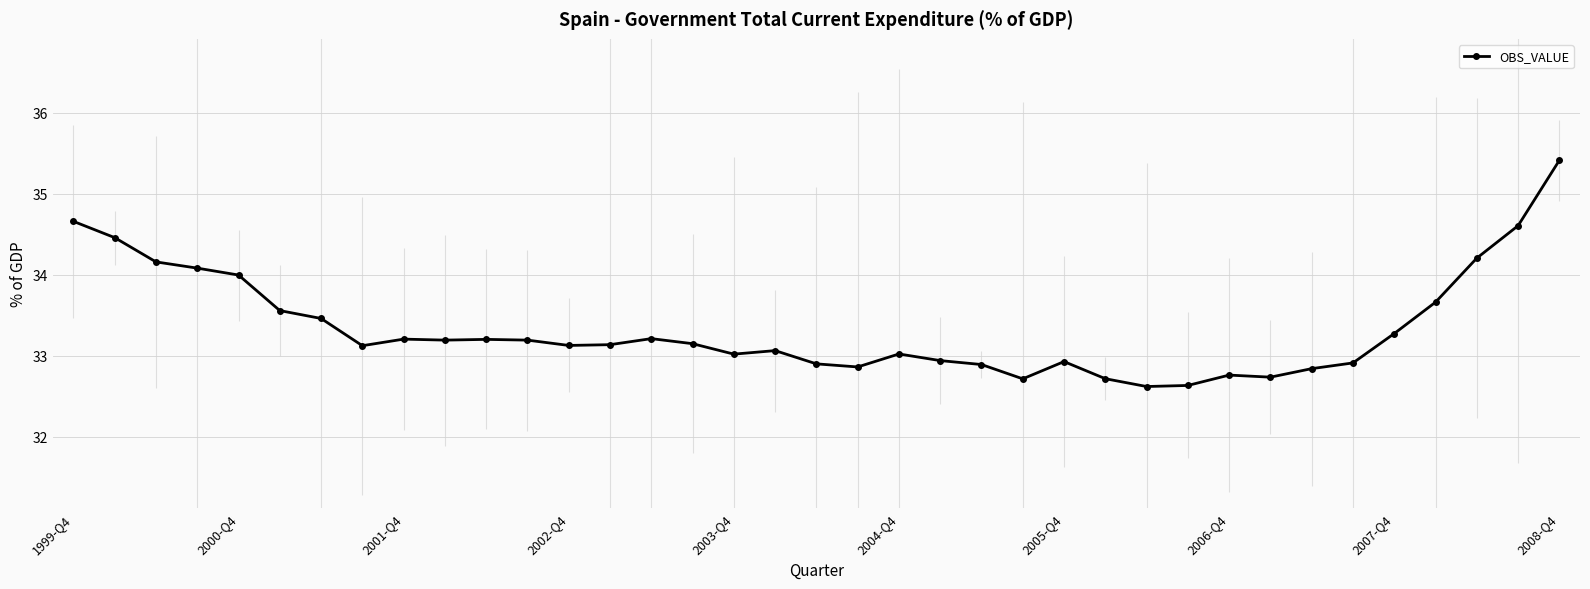

What is the difference between the maximum and minimum values?

2.8